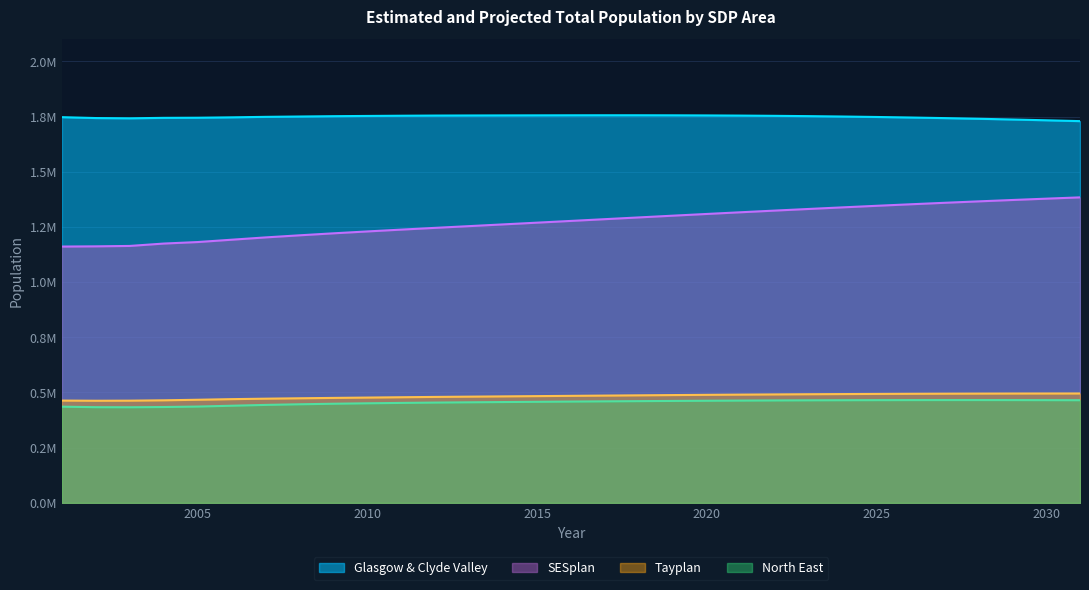

At which label is North East closest to 449395?

2009